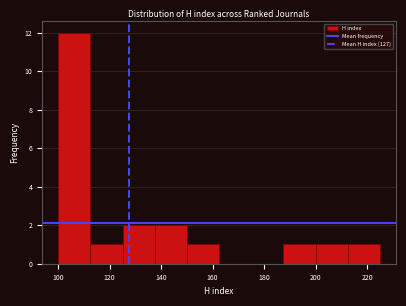

Reading left to right, transcribe this chart: for each bar, give the range it covers on the x-axis and its height. Neither the bar edges nor the heights are printed on the chart, so give them approximately, as read against the axes.

100.0 to 112.5: 12
112.5 to 125.0: 1
125.0 to 137.5: 2
137.5 to 150.0: 2
150.0 to 162.5: 1
162.5 to 175.0: 0
175.0 to 187.5: 0
187.5 to 200.0: 1
200.0 to 212.5: 1
212.5 to 225.0: 1